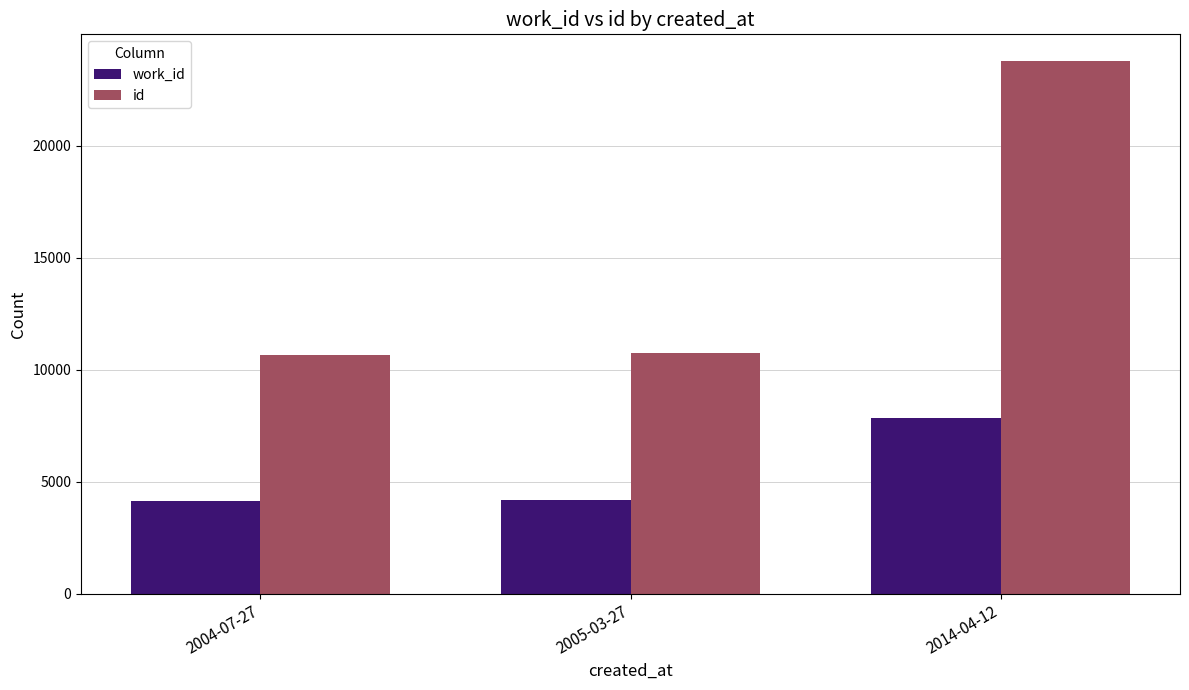

The value of work_id at 2014-04-12 is 4695. True or false?

False